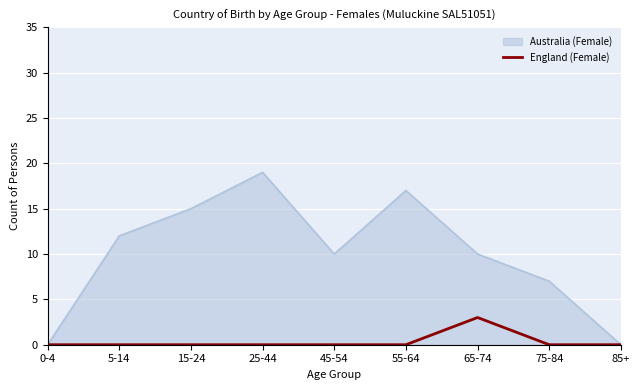

Rank the series by their average value, from highest to lowest.

Australia (Female), England (Female)